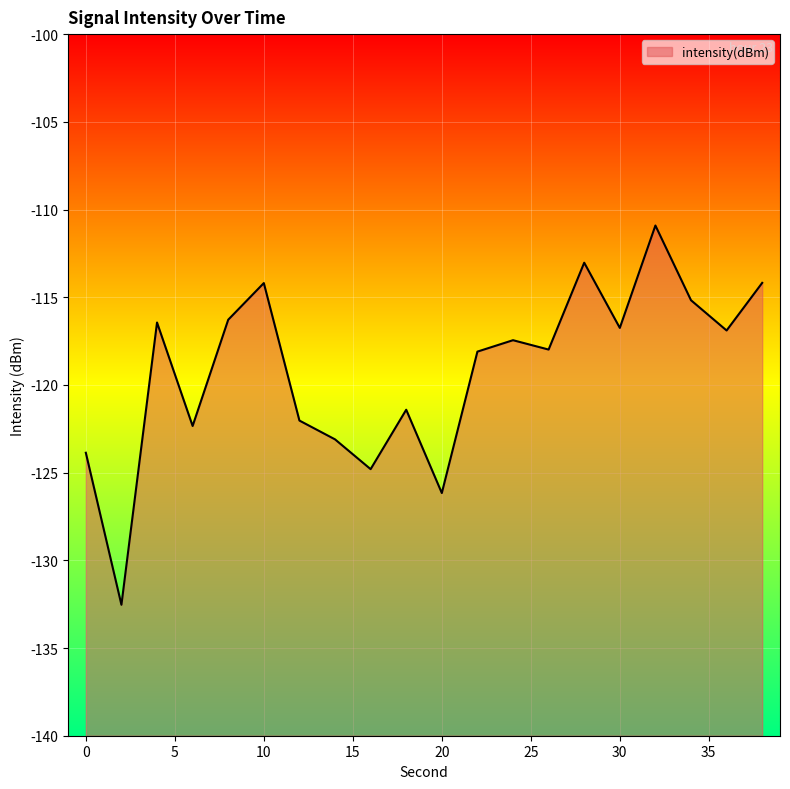

Does the chart display data point markers on the line(s)?

No